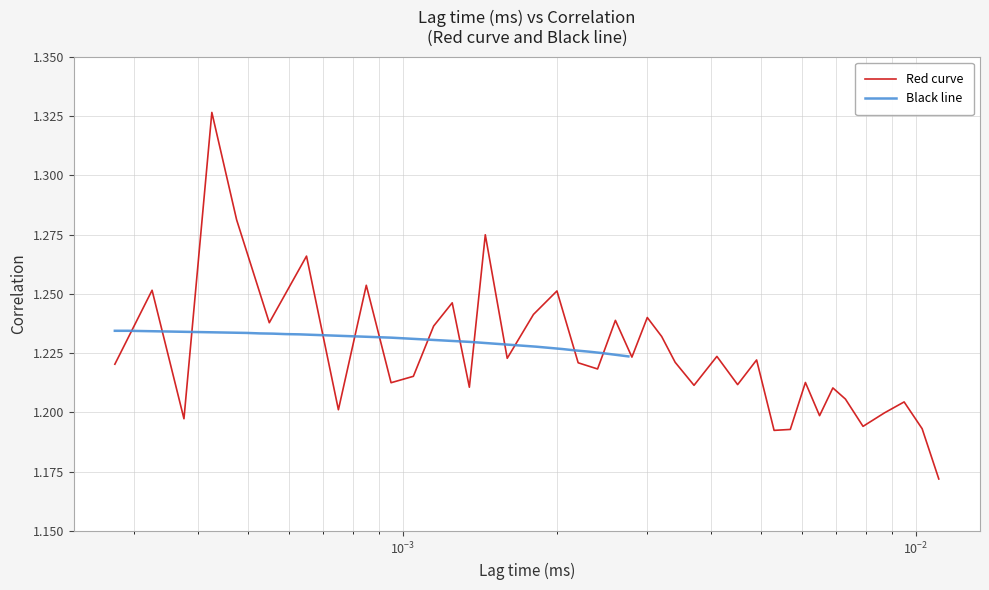

True or false: Red curve and Black line intersect in this chart.

True